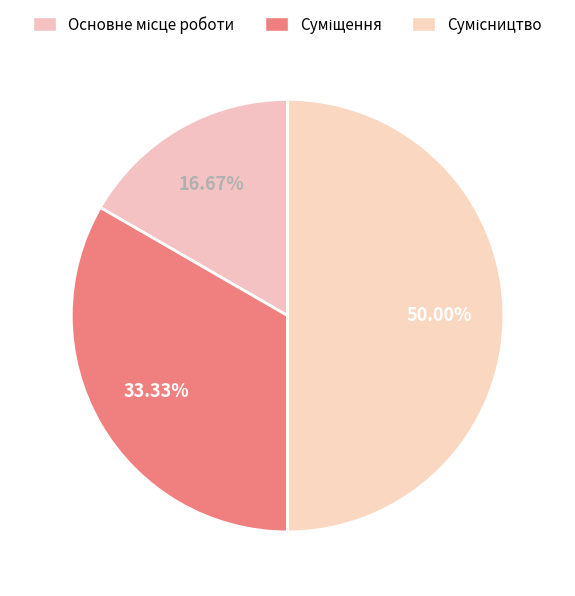

How many segments does this pie chart have?

3